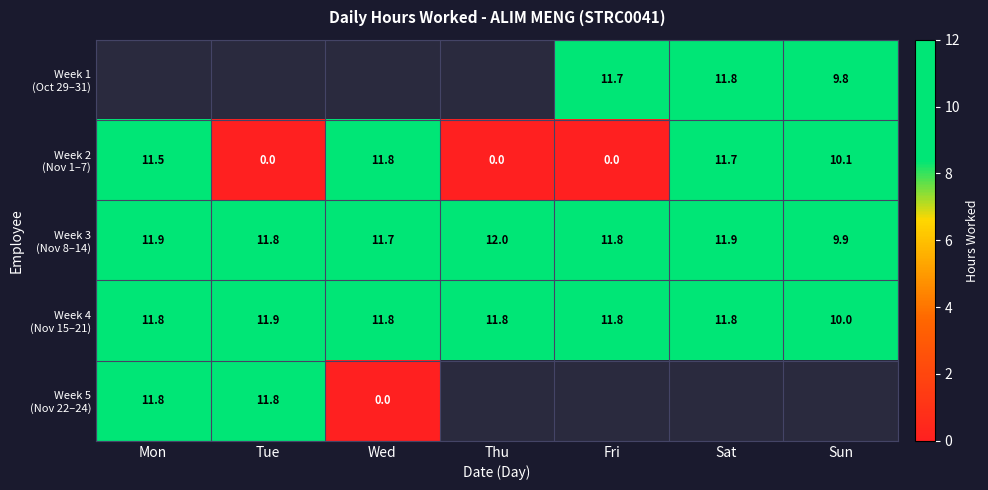

What is the spread (max minus min) of values at Sun?

0.3